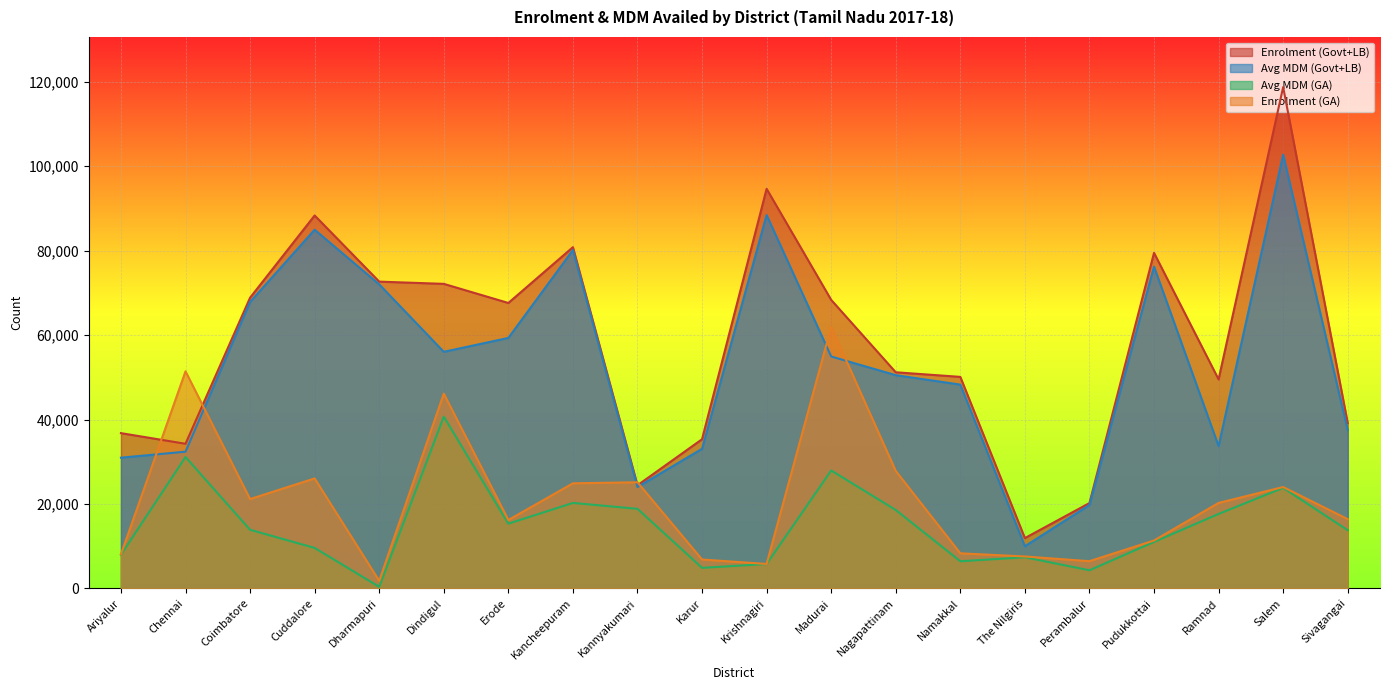

List the labels in order of Enrolment (Govt+LB) value, smallest first.

The Nilgiris, Perambalur, Kannyakumari, Chennai, Karur, Ariyalur, Sivagangai, Ramnad, Namakkal, Nagapattinam, Erode, Madurai, Coimbatore, Dindigul, Dharmapuri, Pudukkottai, Kancheepuram, Cuddalore, Krishnagiri, Salem